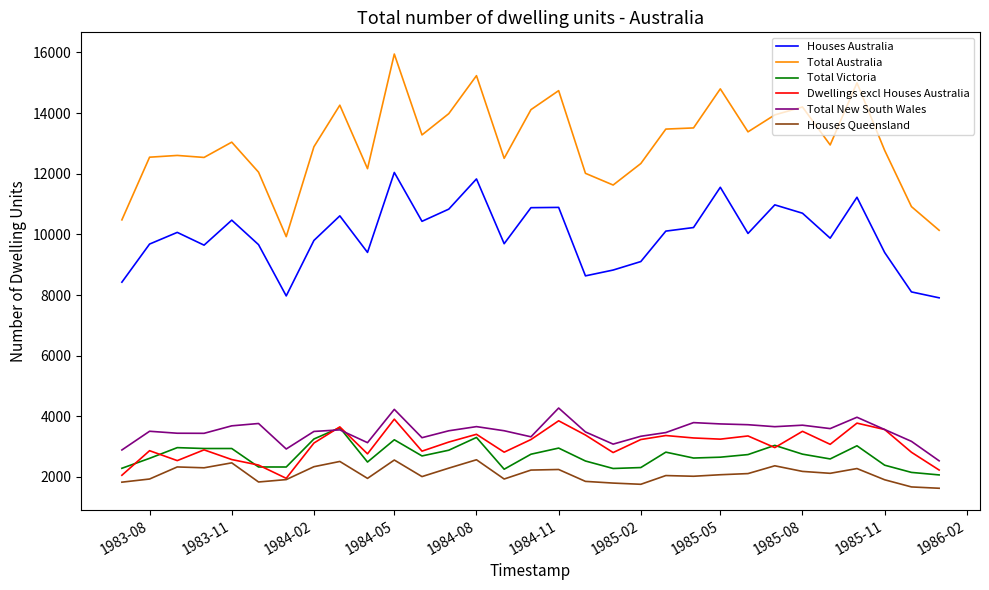

Which series has the largest total across all categories?

Total Australia